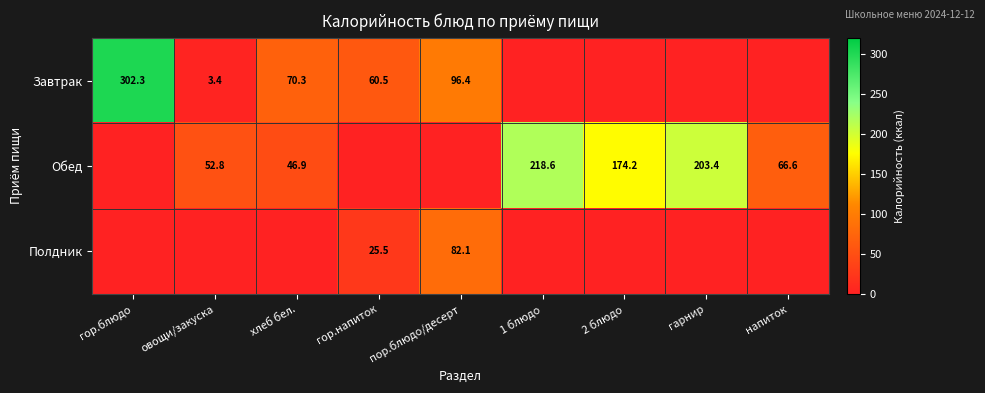

What is the difference between the Обед values at напиток and 1 блюдо?

152.0